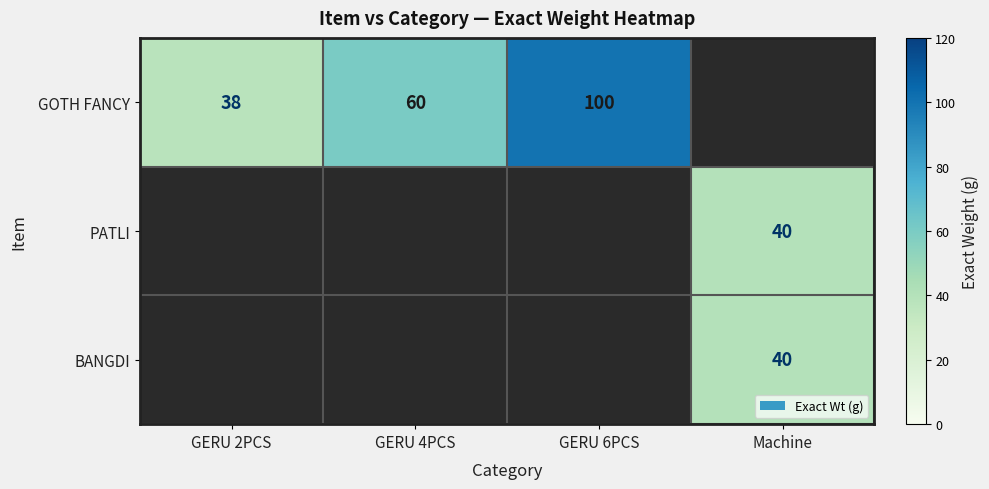

The GOTH FANCY series shows 60.0 at GERU 4PCS. True or false?

True